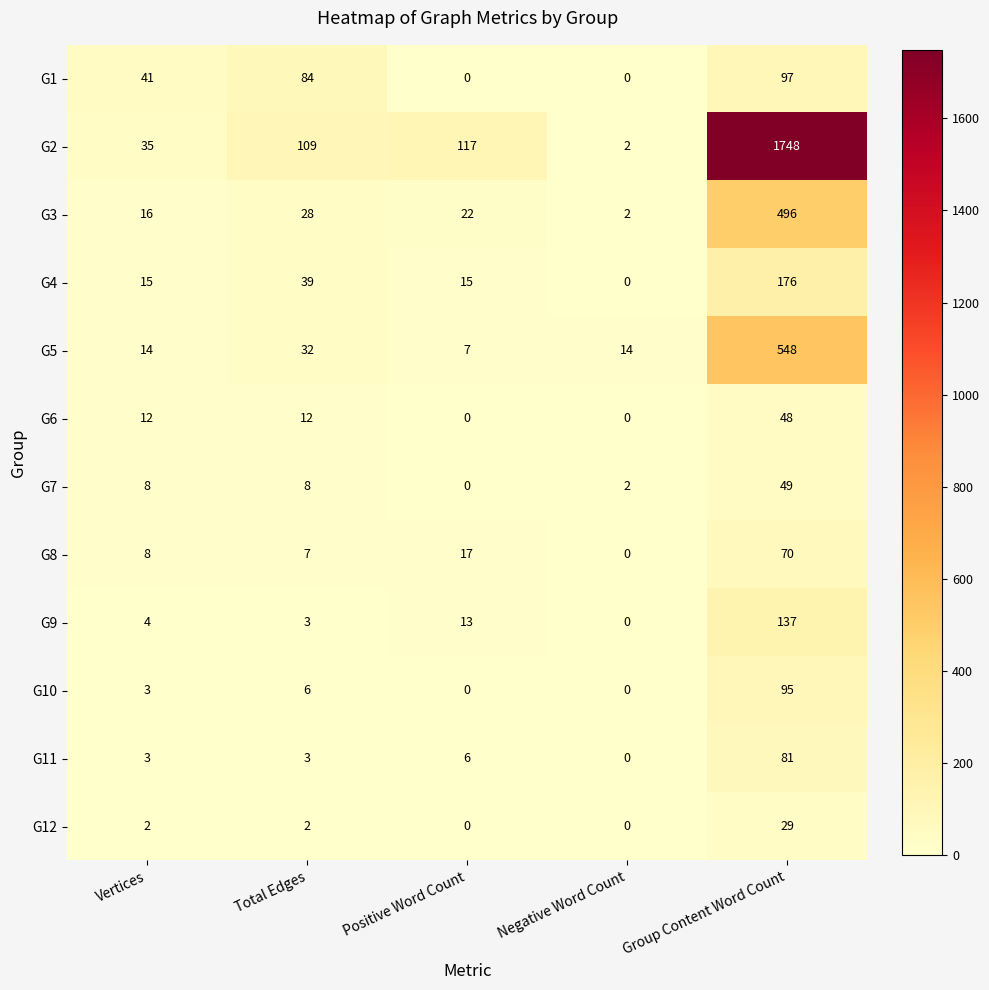

How many categories are shown in the chart?

5